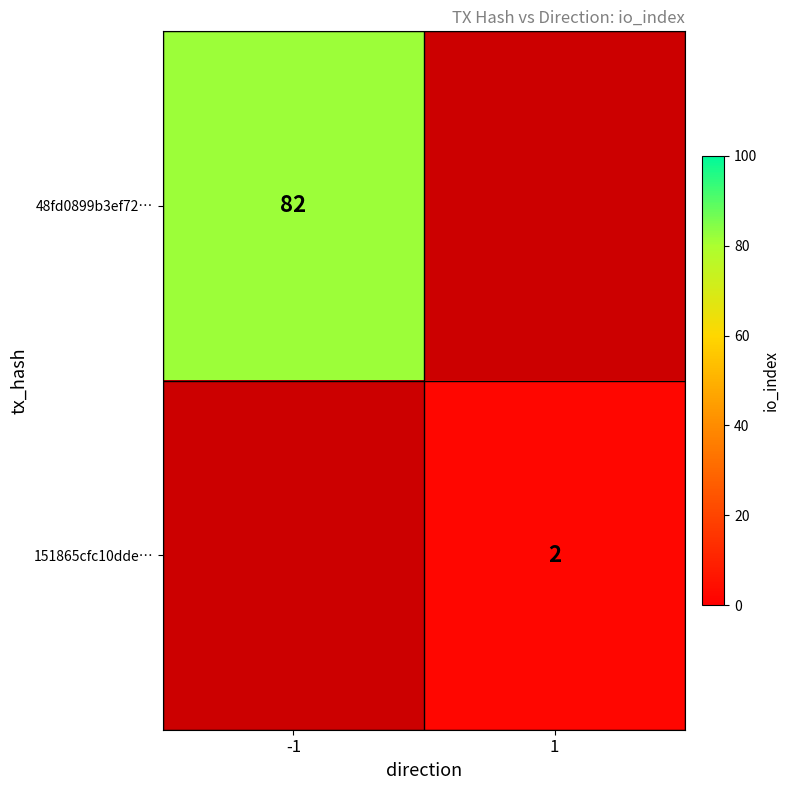

The 48fd0899b3ef72… series shows 82 at -1. True or false?

True